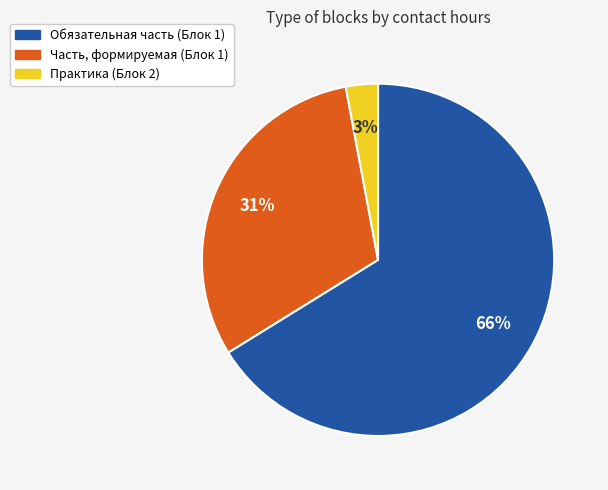

To the nearest percent, what is the difference between the largest and smallest slice percentages?

63%